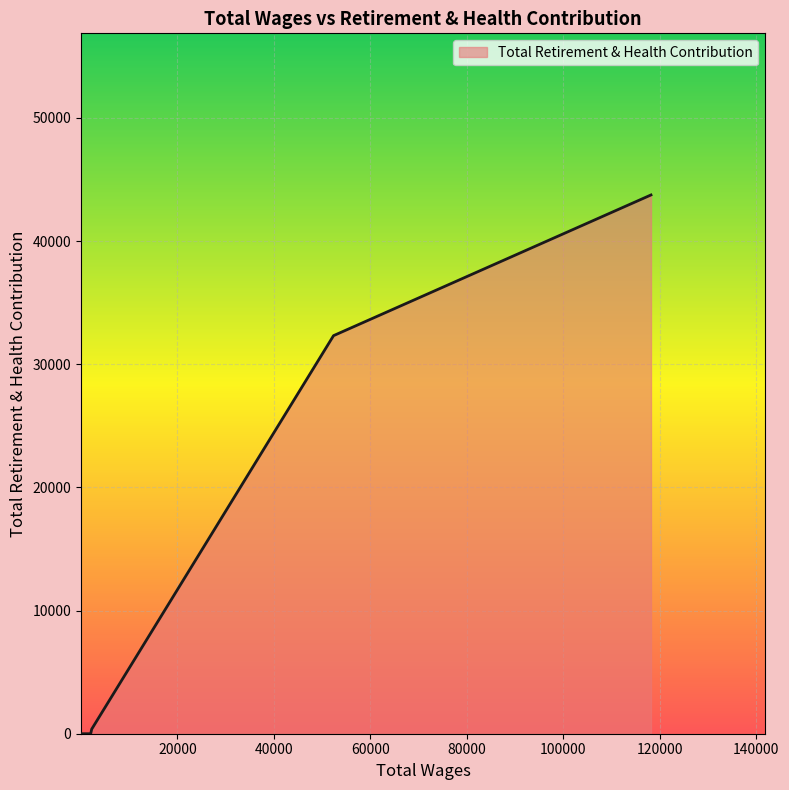

What is the maximum value shown in the chart?

43745